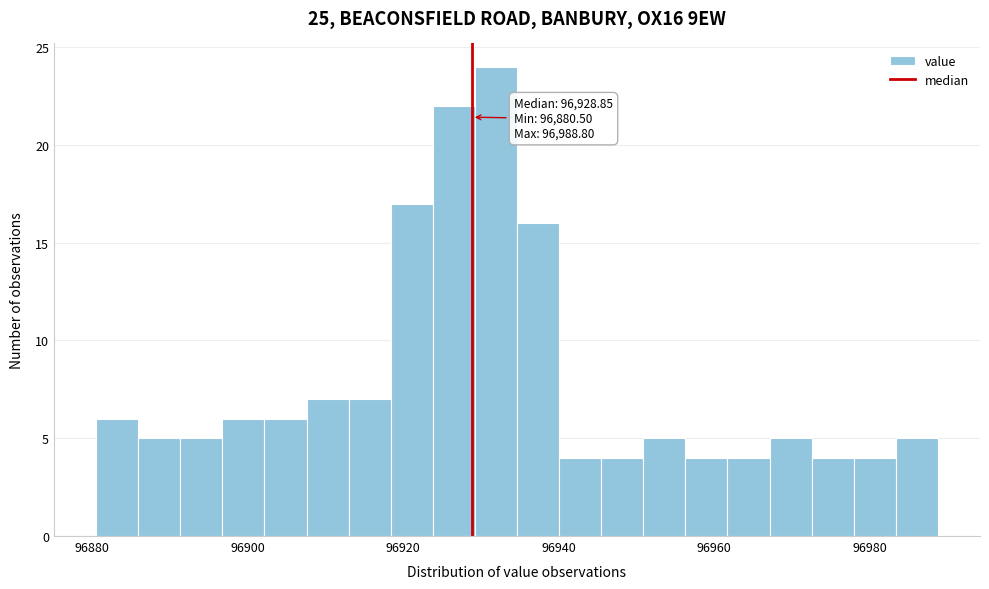

Around what value on the x-axis is the tallest bar? Give the approximate position of its centre, as read against the axis.

96932